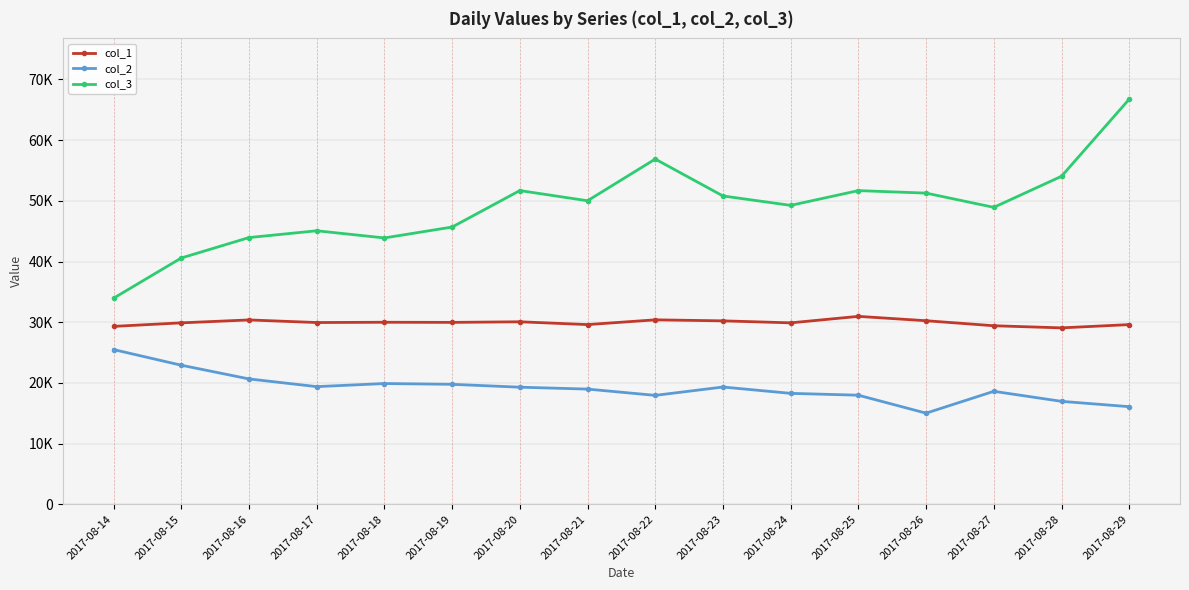

Between 2017-08-18 and 2017-08-26, which series saw the biggest shift?

col_3